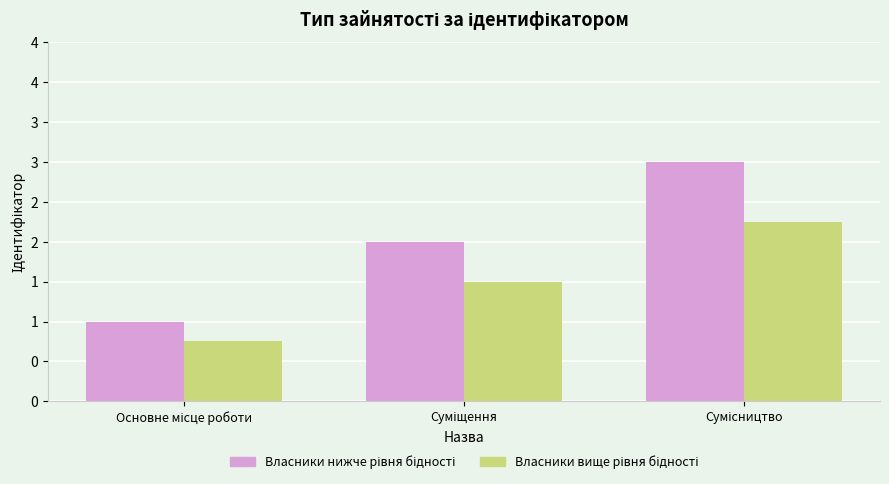

Does the chart contain stacked bars?

No